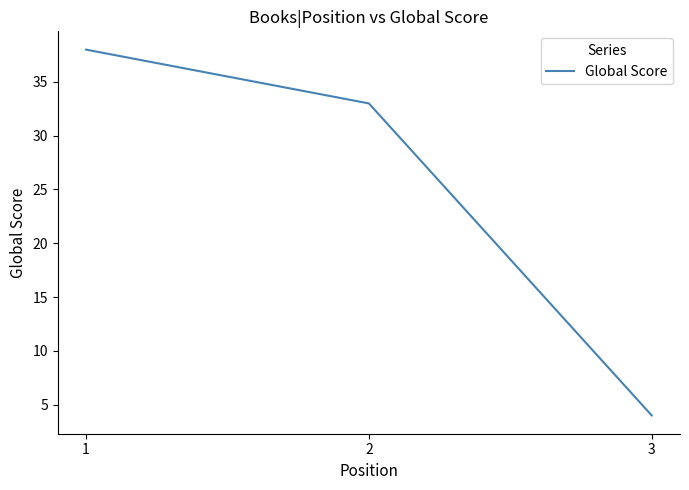

Count the number of categories in the chart.

3